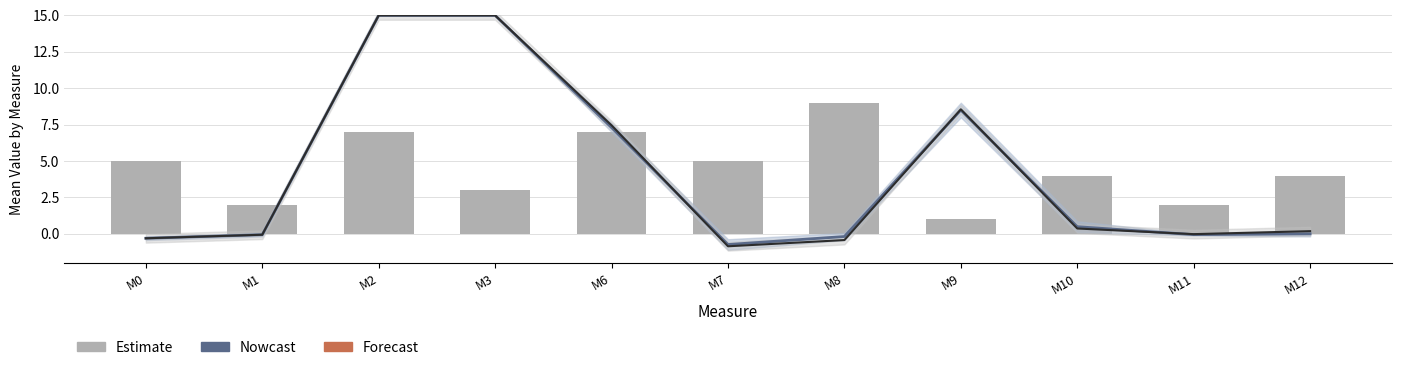

How many values in Forecast are above zero?

6